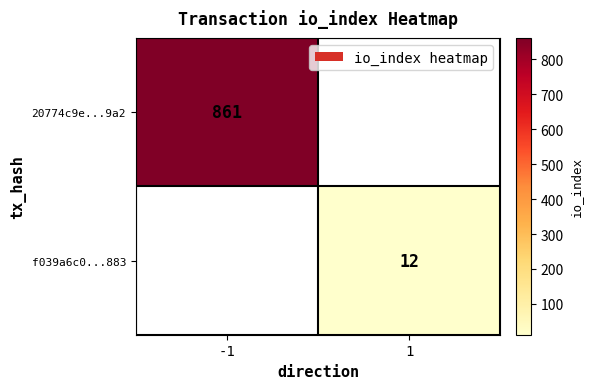

Is it true that 20774c9e...9a2 equals 861 at -1?

True